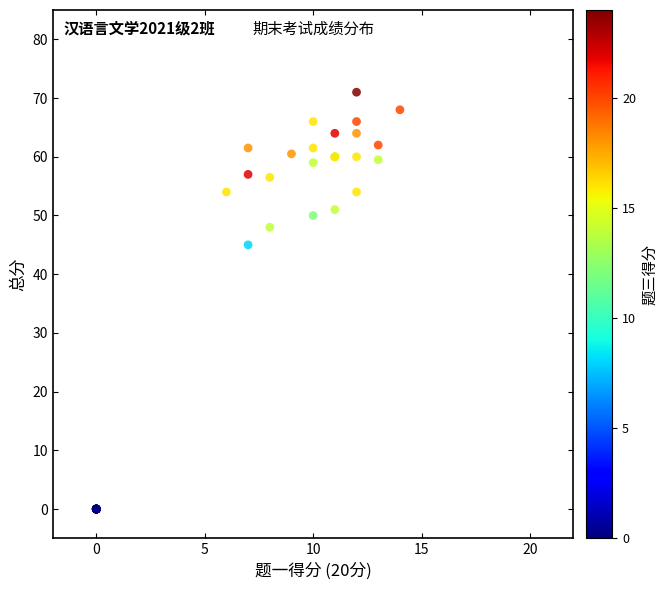

What Y value in the scatter plot is closest to 35?

45.0